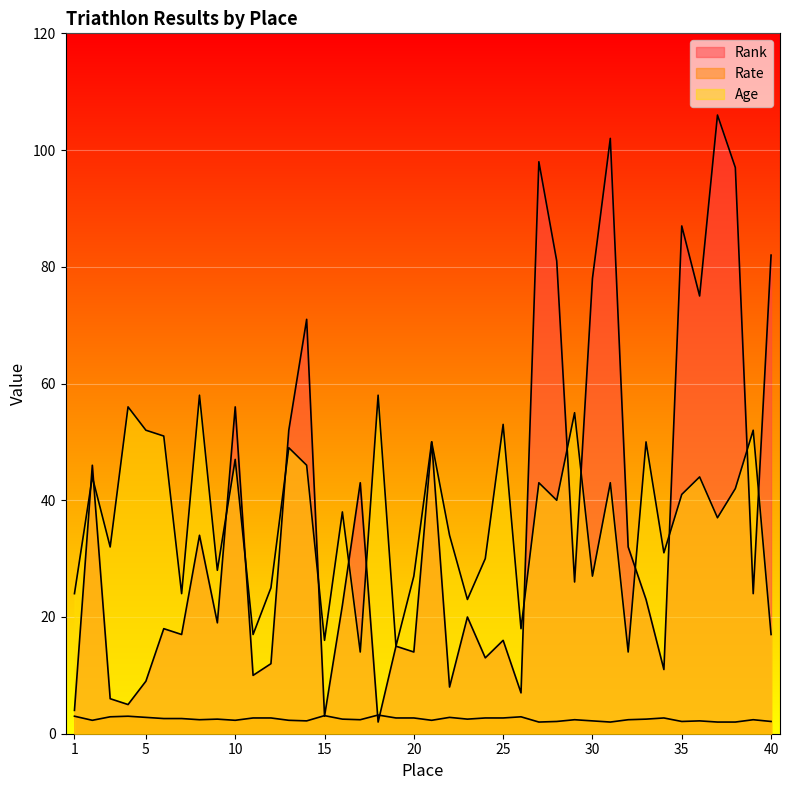

At 37, list the series in order from largest to smallest.

Rank, Age, Rate